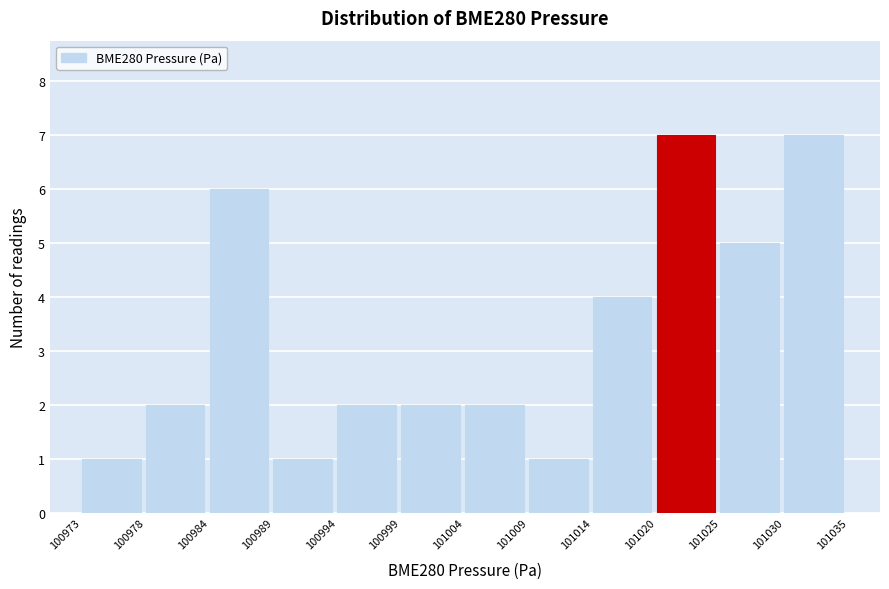

What is the height of the bar covering 101009 to 101014 on the x-axis? The values are not printed on the chart, so give them approximately, as read against the axis.

1